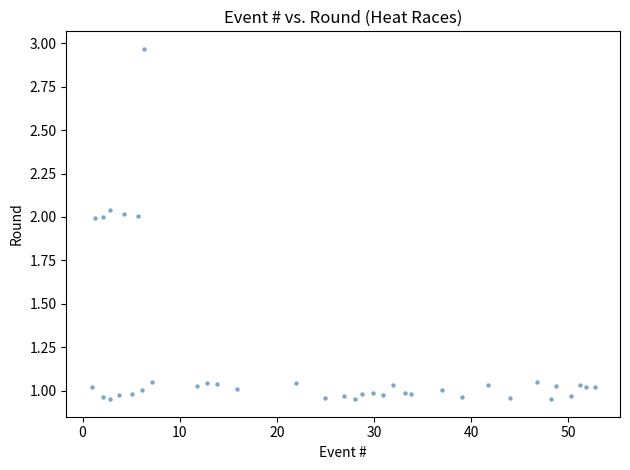

What is the range of X values (max minus min)?

51.8